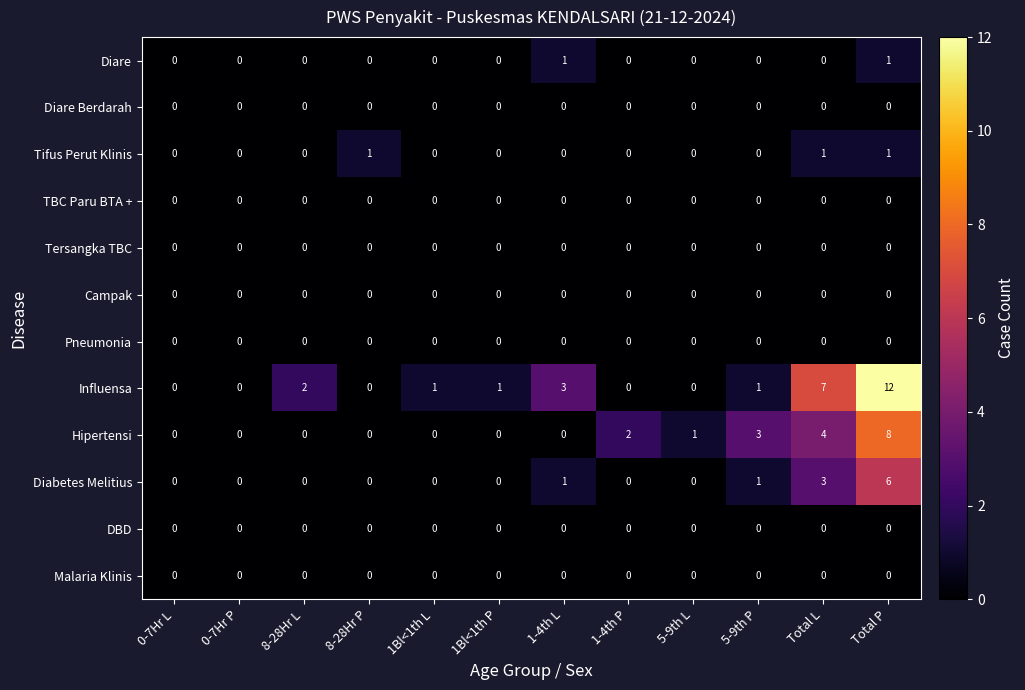

Where is Influensa nearest to the value 6?

Total L